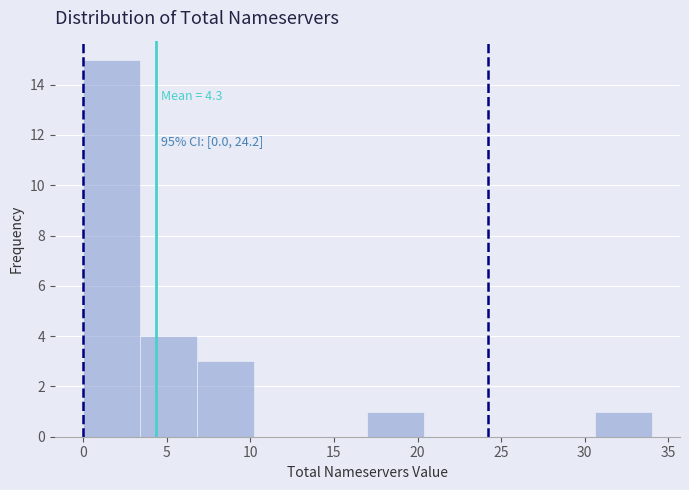

Over which range of the x-axis is the bar tallest?

0.0 to 3.4